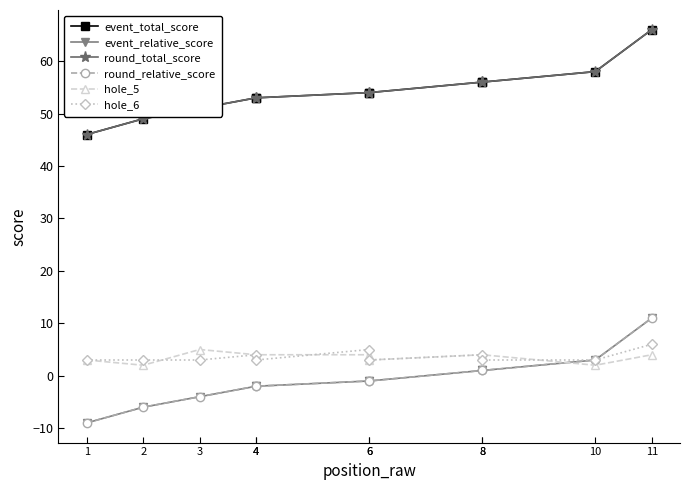

Which series ends up on top after the final intersection of hole_5 and hole_6?

hole_6